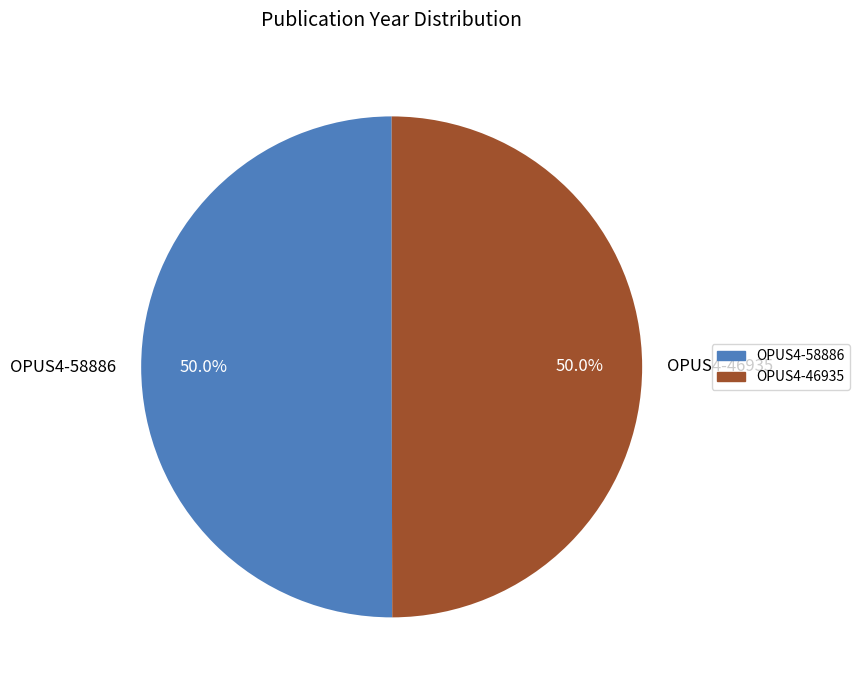

The OPUS4-58886 slice represents 43% of the pie. True or false?

False